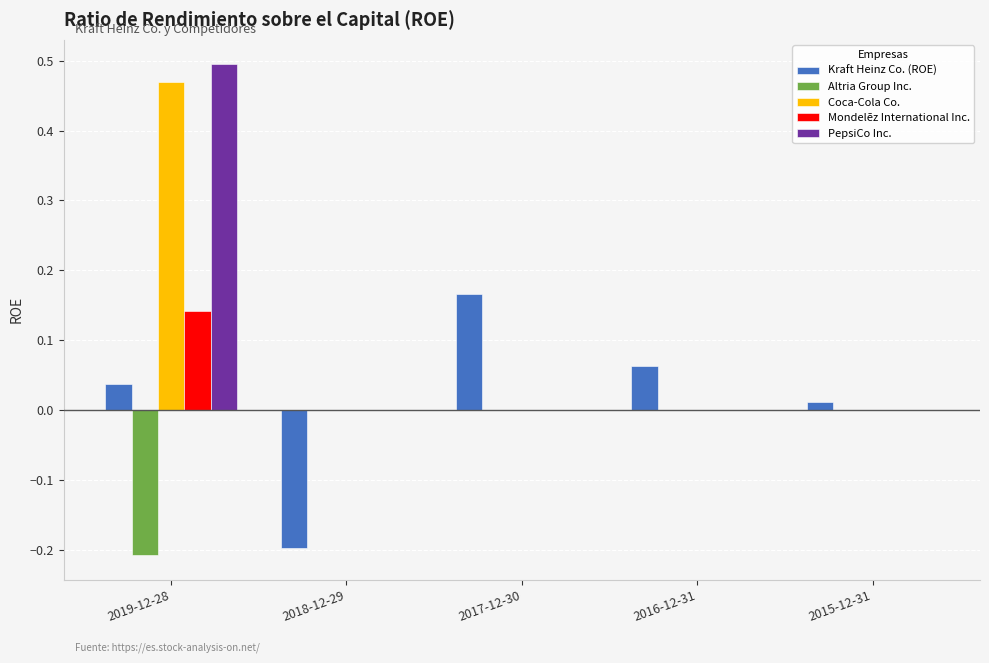

At which category is the sum across all series the highest?

2019-12-28